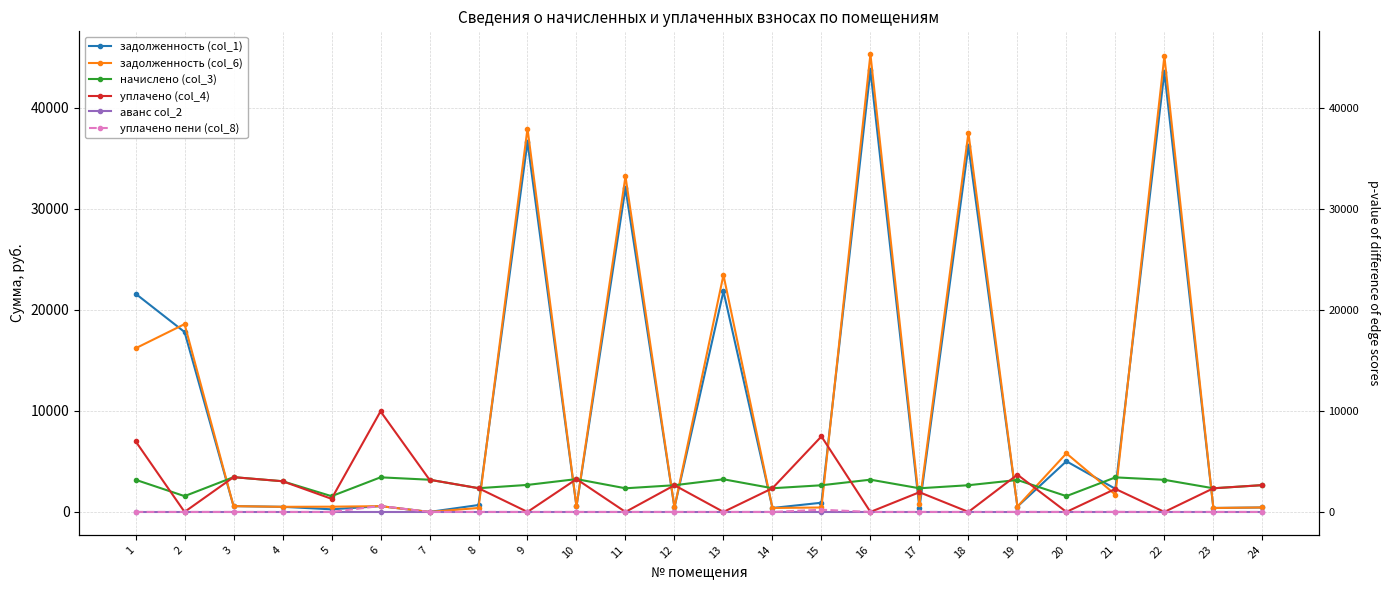

At 3, list the series in order from smallest to largest.

аванс col_2, уплачено пени (col_8), задолженность (col_1), задолженность (col_6), начислено (col_3), уплачено (col_4)